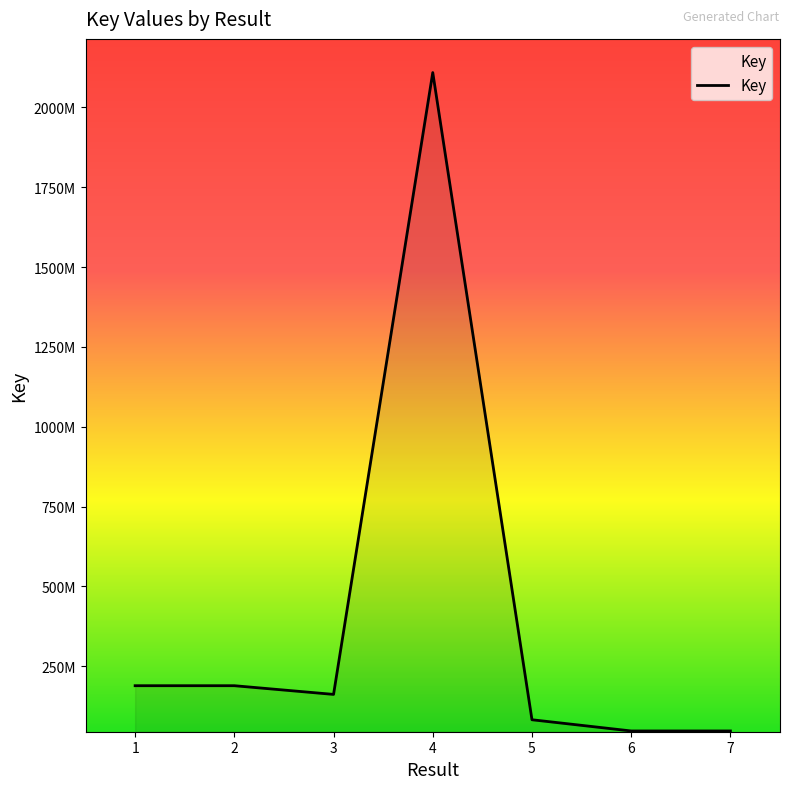

Where is the data nearest to the value 1078145810?

1